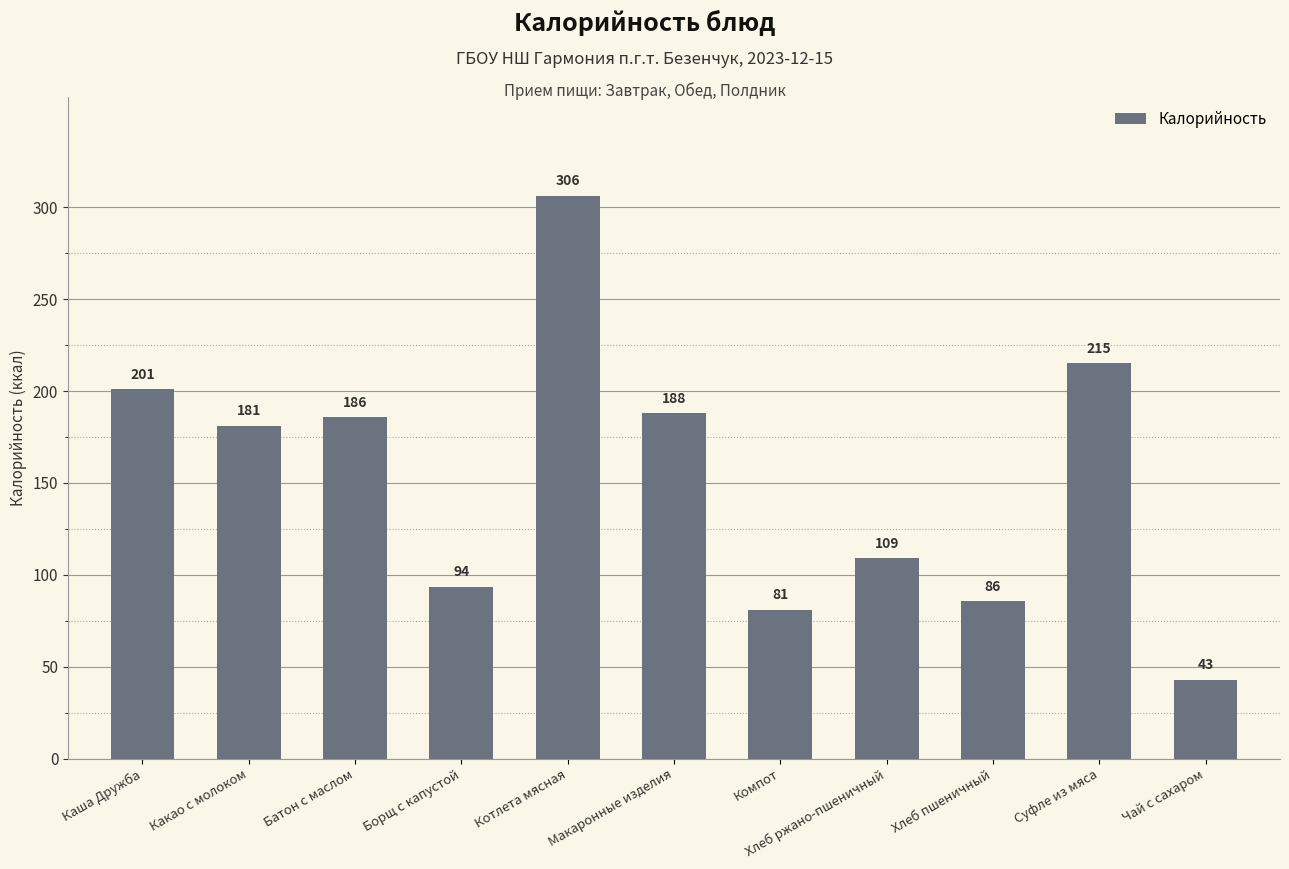

What value does the data have at Каша Дружба?

201.0